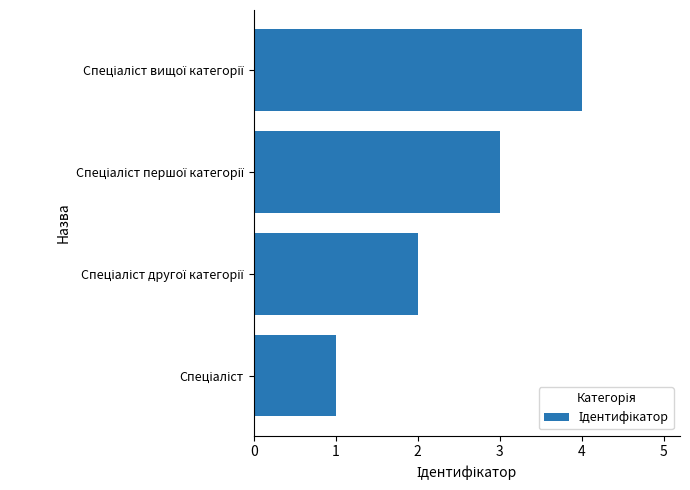

Count the number of categories in the chart.

4